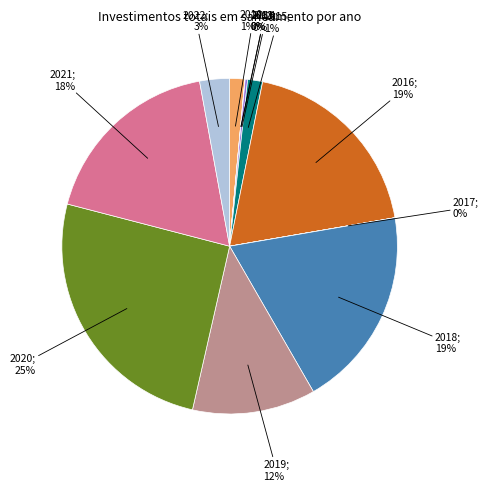

Which category has the smallest portion of the pie?

2011